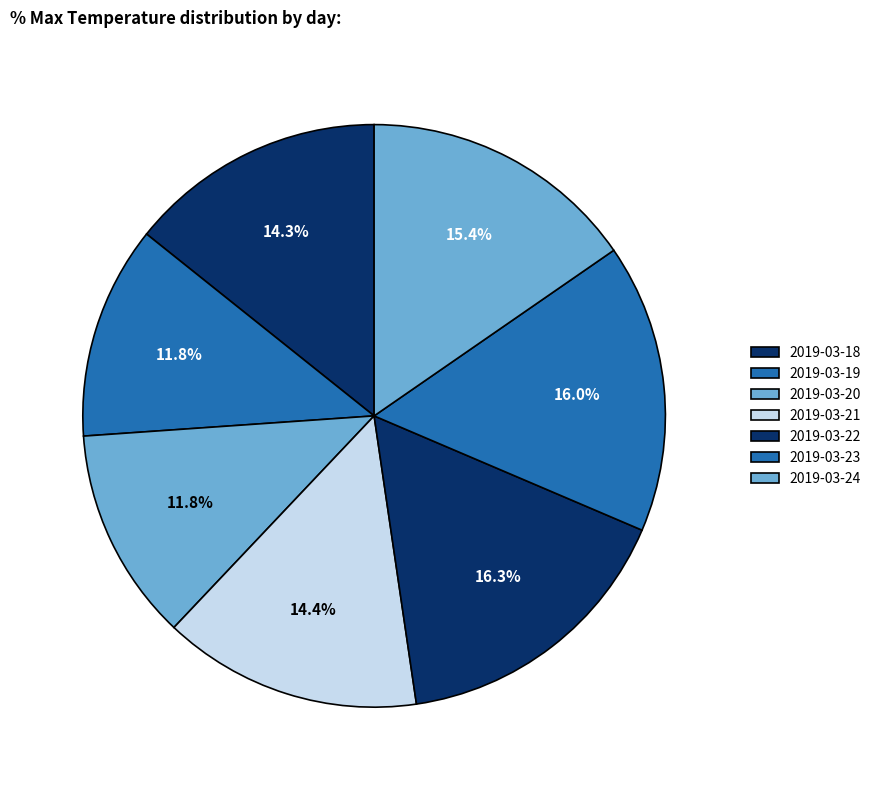

Rank the categories by value from highest to lowest.

2019-03-22, 2019-03-23, 2019-03-24, 2019-03-21, 2019-03-18, 2019-03-19, 2019-03-20